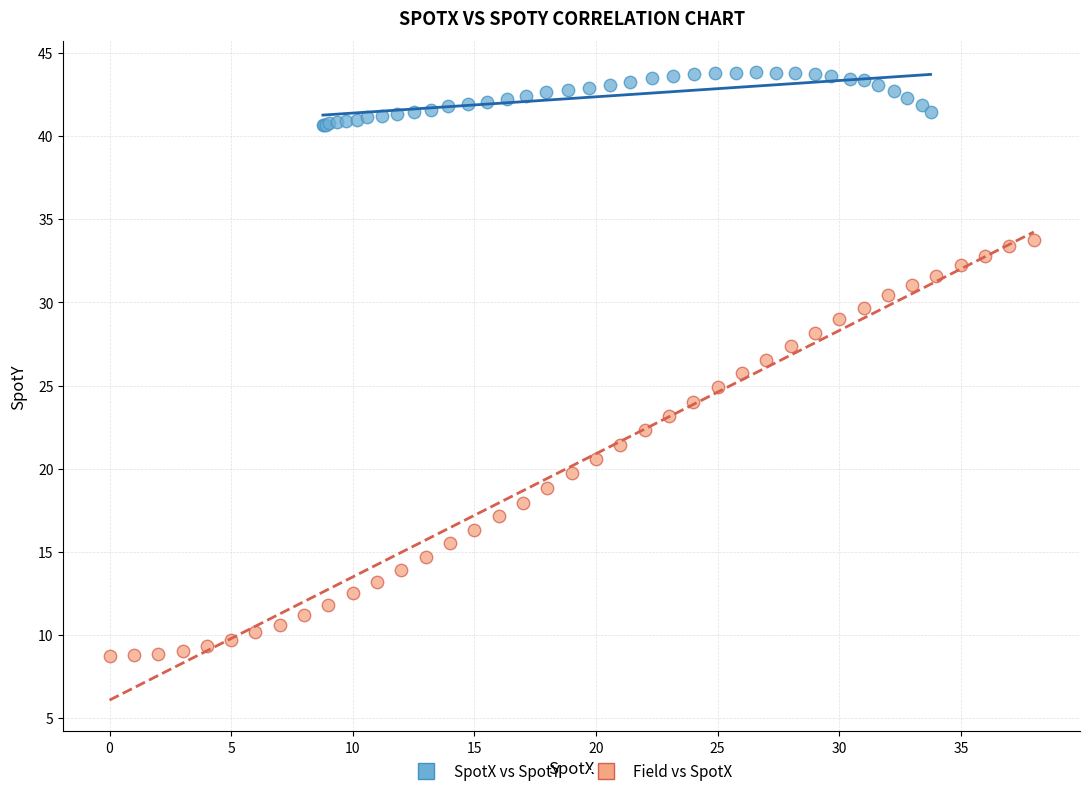

Which series has the largest Y range (max minus min)?

Field vs SpotX